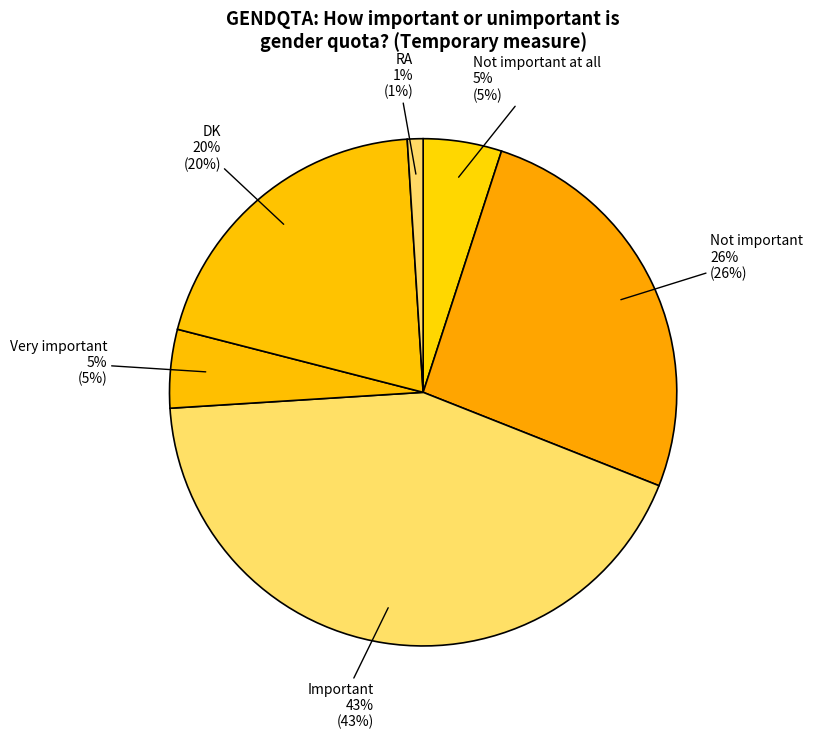

How many slices are in this pie chart?

6